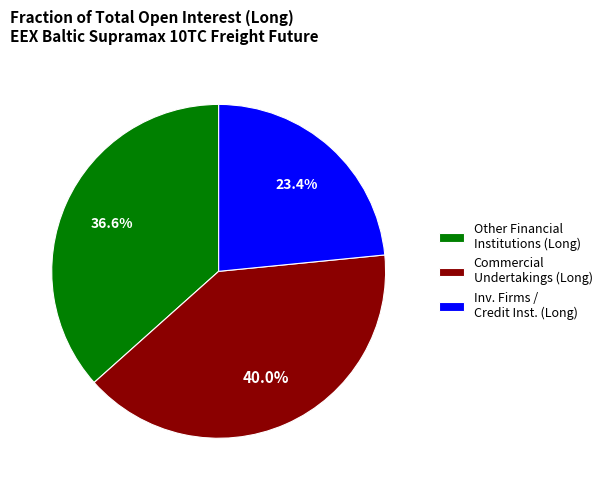

Is there any slice that represents more than half of the pie?

No